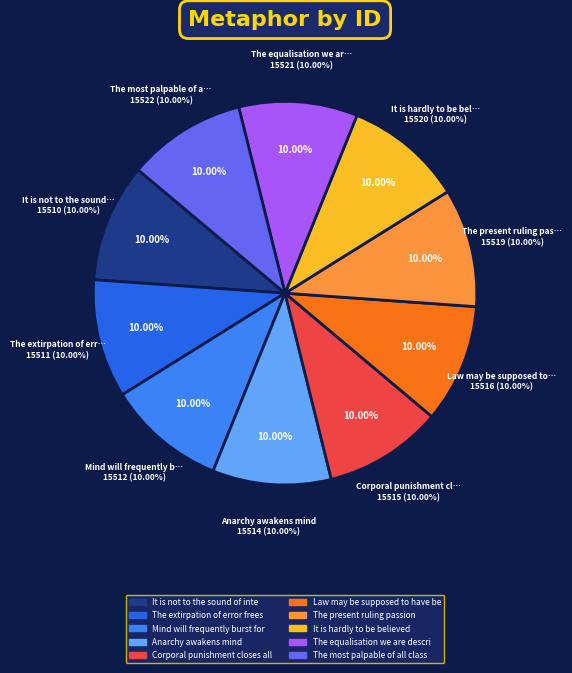

Does The extirpation of error frees us represent more than half of the total?

No